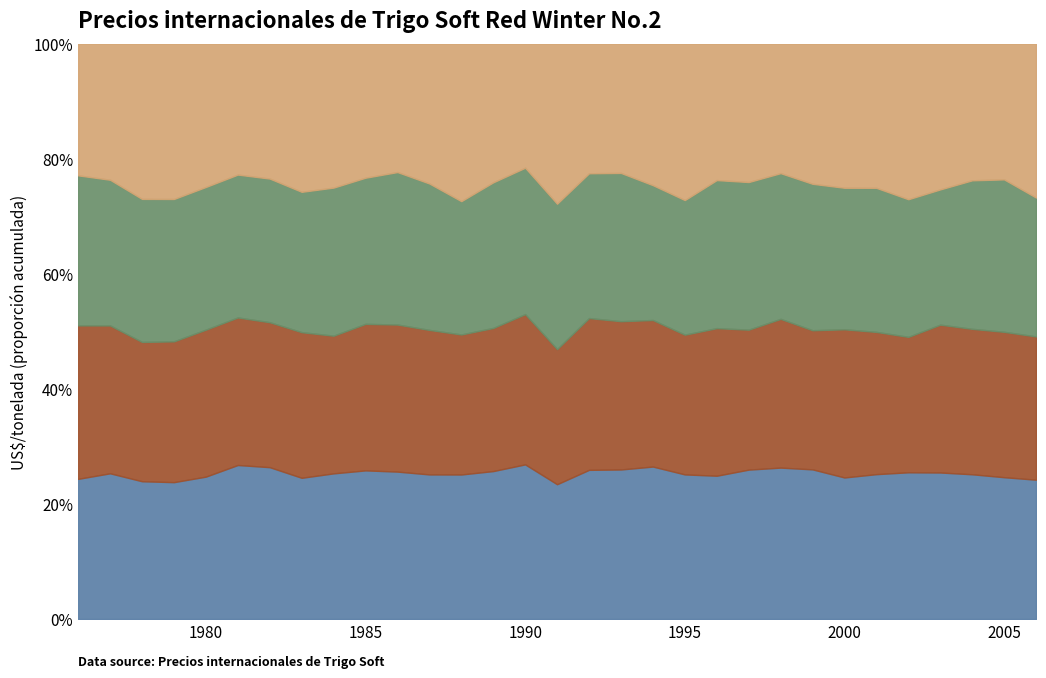

What is the total value across all series at 1990?

100.0